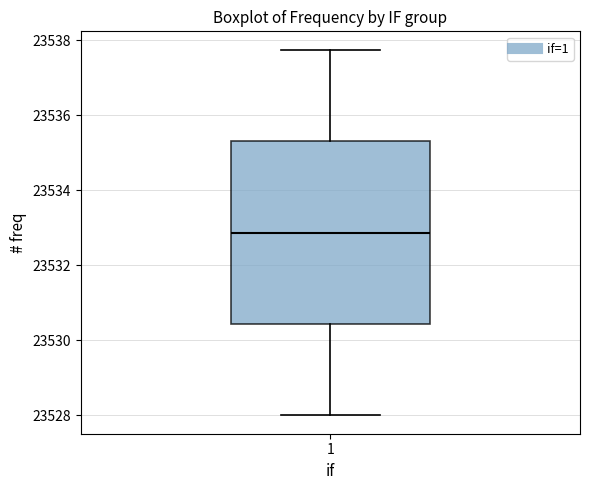

Read this box plot against the y-axis: the position of the median line, the range covered by the box, and the ends of both whiskers. The values are not printed on the chart, so give them approximately, as read against the axis.

median 23532.8, box 23530.4 to 23535.4, whiskers 23528.0 to 23537.8